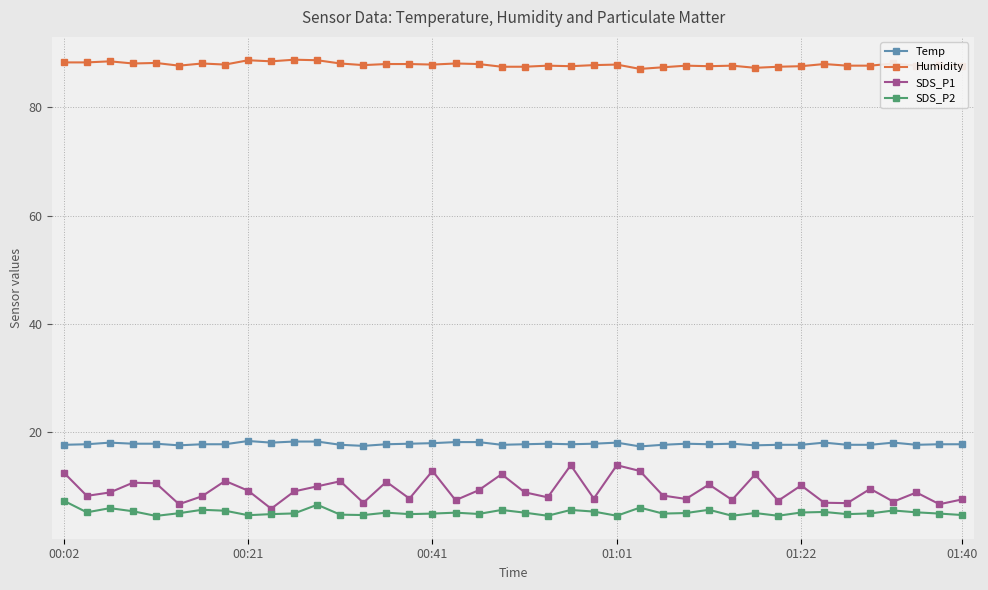

Rank the series by their maximum value, from lowest to highest.

SDS_P2, SDS_P1, Temp, Humidity